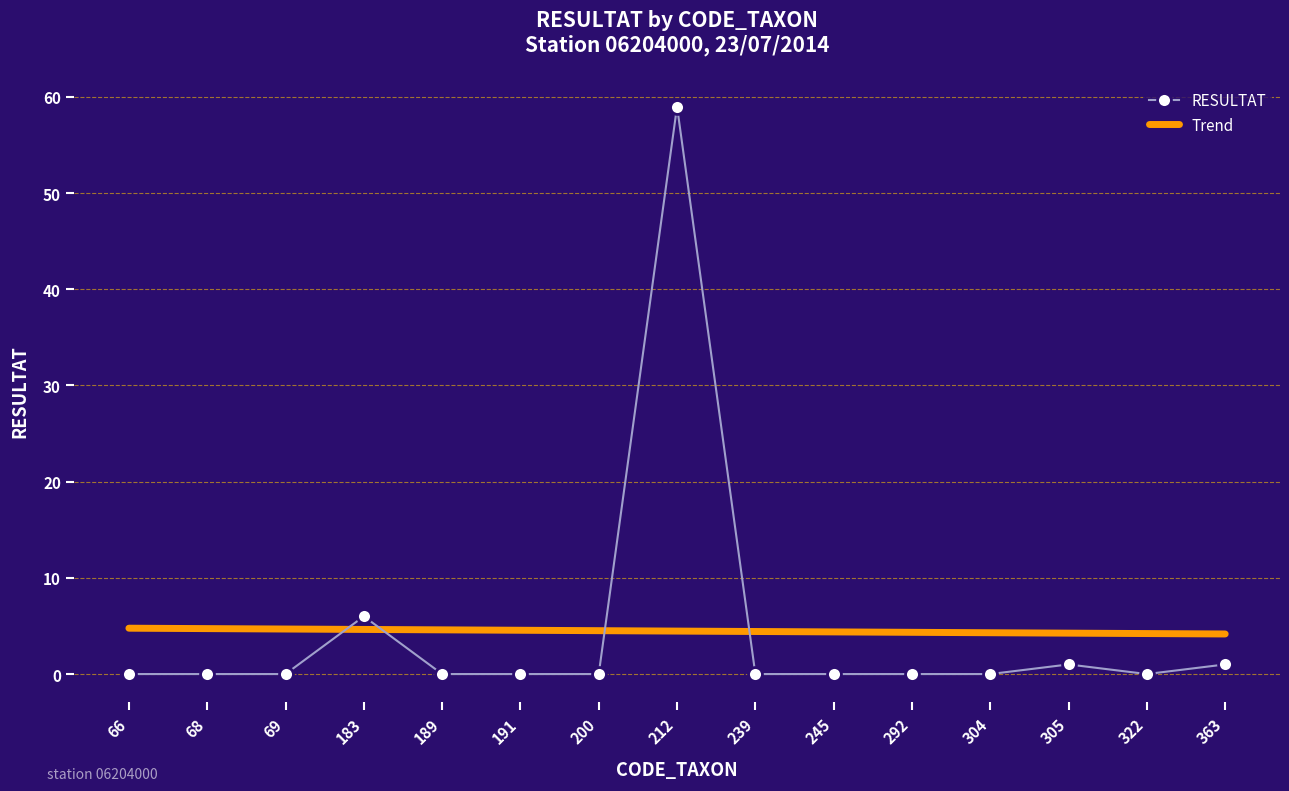

What is the difference between the second highest and minimum values in the RESULTAT series?

6.0